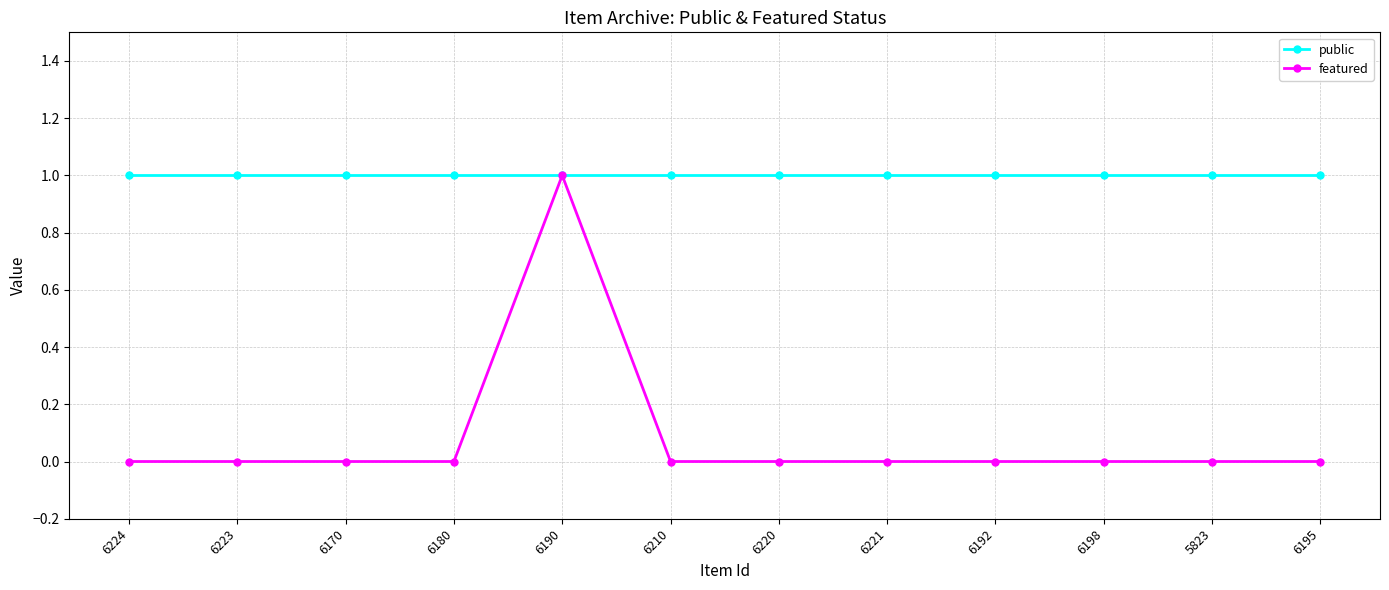

Reading left to right, transcribe all the data shown in this chart.

public: 6224=1	6223=1	6170=1	6180=1	6190=1	6210=1	6220=1	6221=1	6192=1	6198=1	5823=1	6195=1
featured: 6224=0	6223=0	6170=0	6180=0	6190=1	6210=0	6220=0	6221=0	6192=0	6198=0	5823=0	6195=0